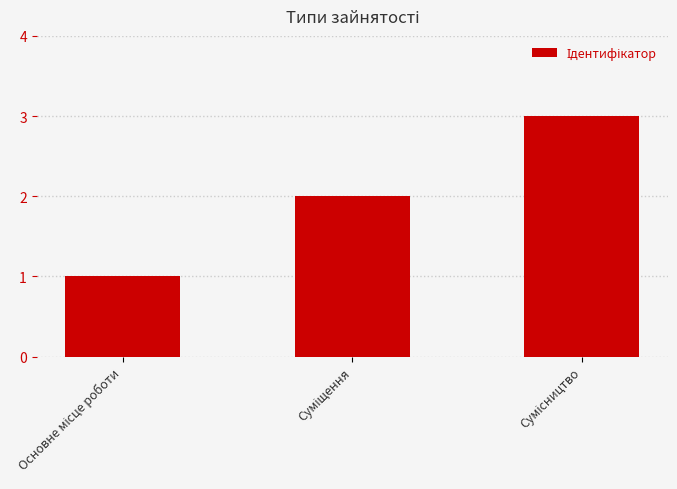

What is the sum of all values?

6